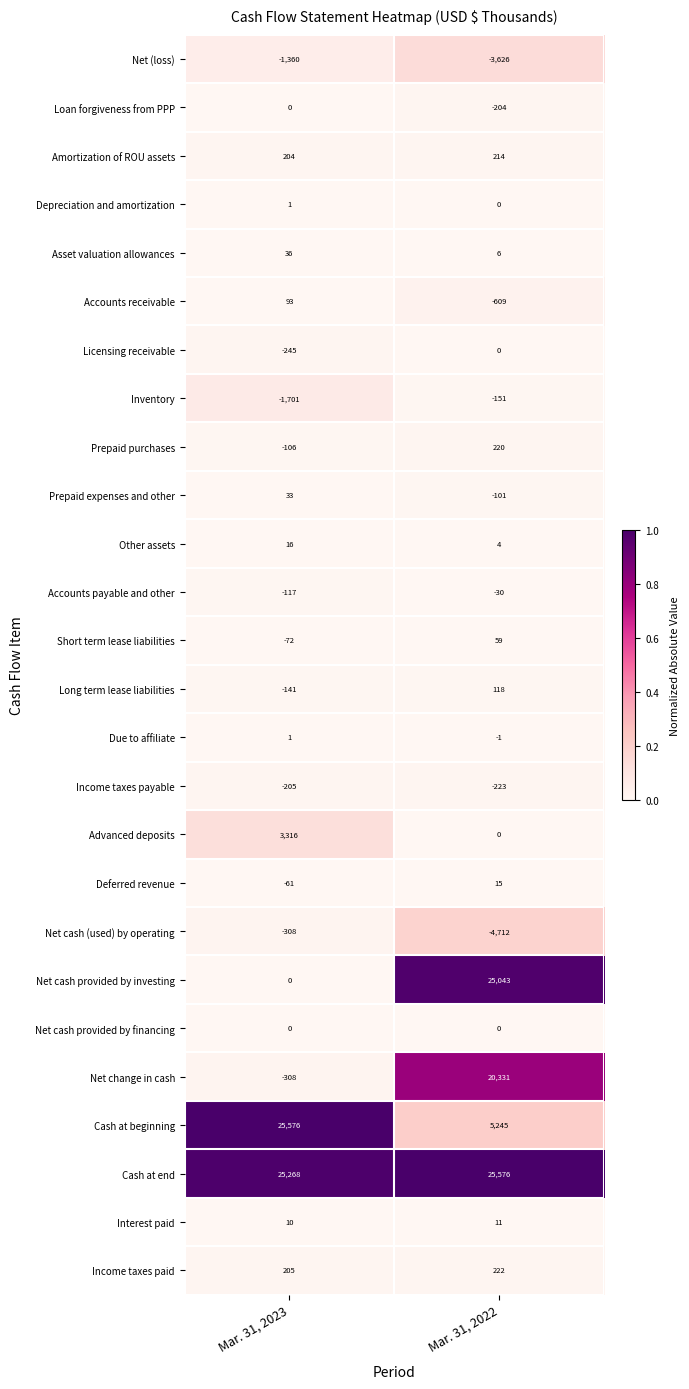

Between Mar. 31, 2023 and Mar. 31, 2022, which series saw the biggest shift?

Net cash provided by investing